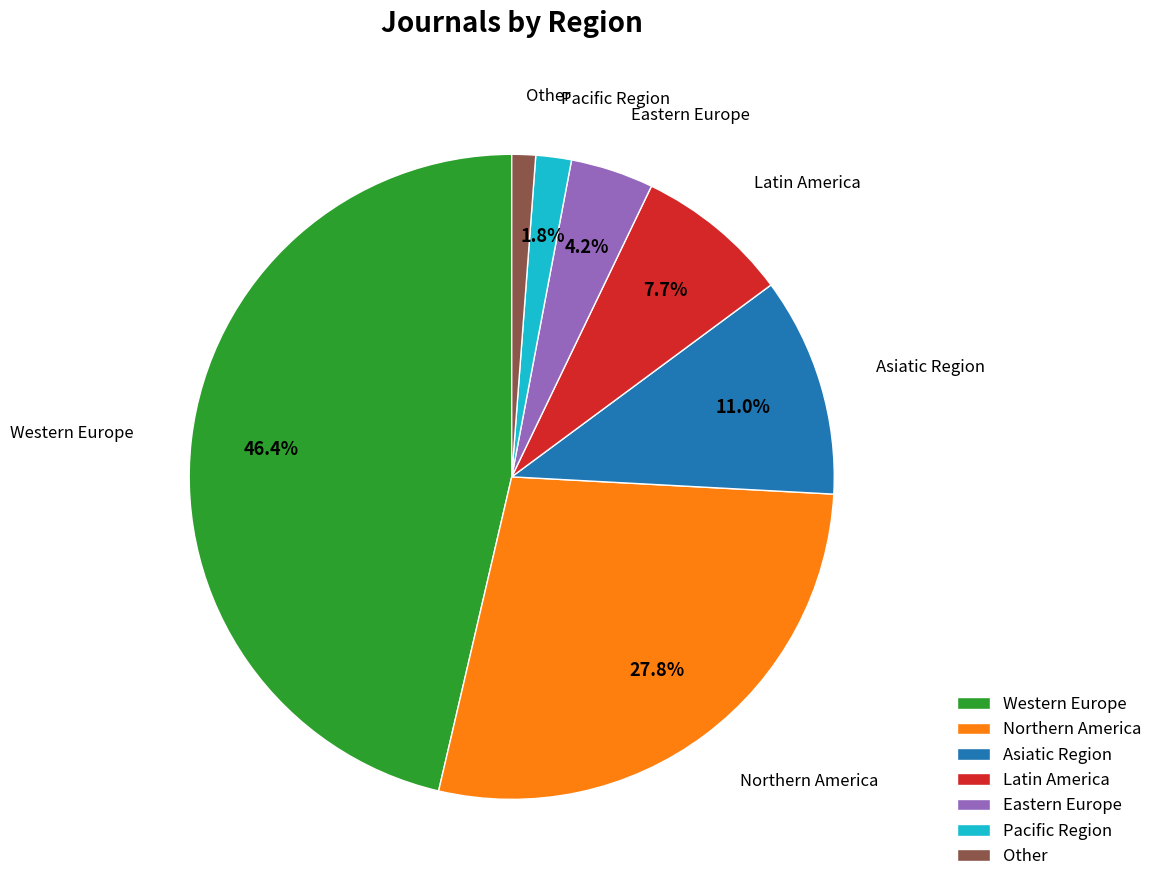

Count the number of slices in the pie.

7